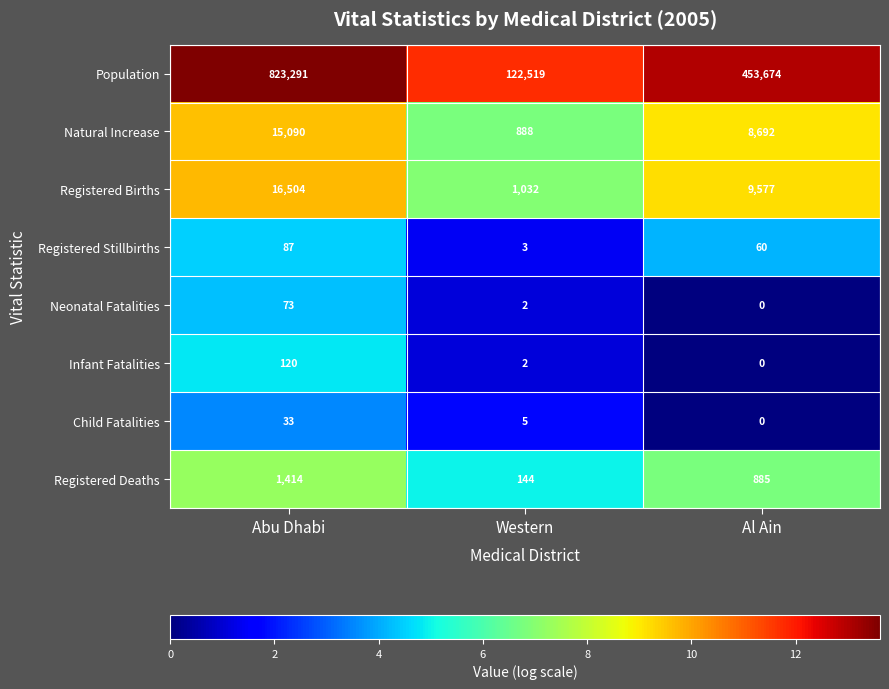

Reading right to left, what are all the values shown in this chart?

Population: Al Ain=453674	Western=122519	Abu Dhabi=823291
Natural Increase: Al Ain=8692	Western=888	Abu Dhabi=15090
Registered Births: Al Ain=9577	Western=1032	Abu Dhabi=16504
Registered Stillbirths: Al Ain=60	Western=3	Abu Dhabi=87
Neonatal Fatalities: Al Ain=0	Western=2	Abu Dhabi=73
Infant Fatalities: Al Ain=0	Western=2	Abu Dhabi=120
Child Fatalities: Al Ain=0	Western=5	Abu Dhabi=33
Registered Deaths: Al Ain=885	Western=144	Abu Dhabi=1414